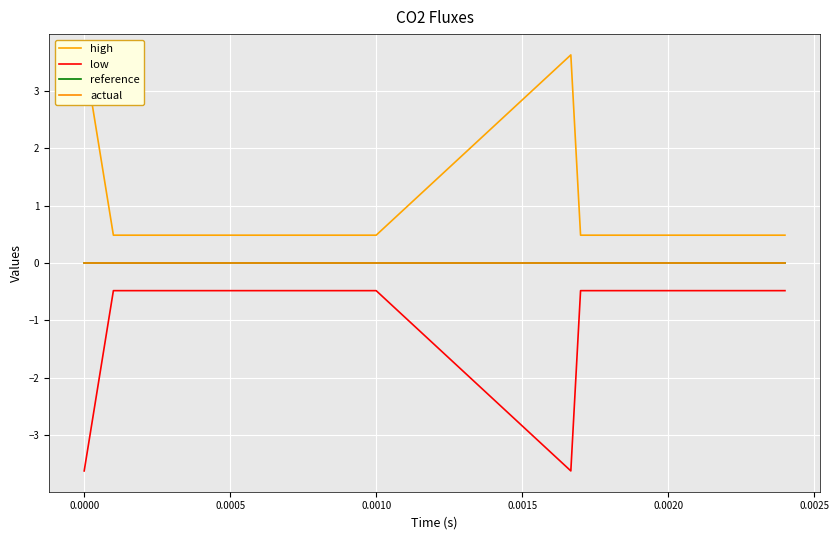

What is the label of the 18th point from the right?

0.0005